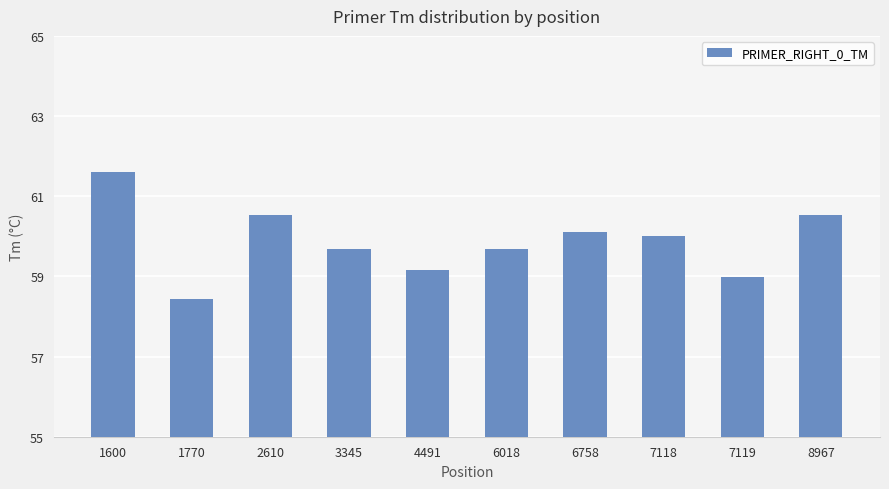

The value at 4491 is 17.3. True or false?

False